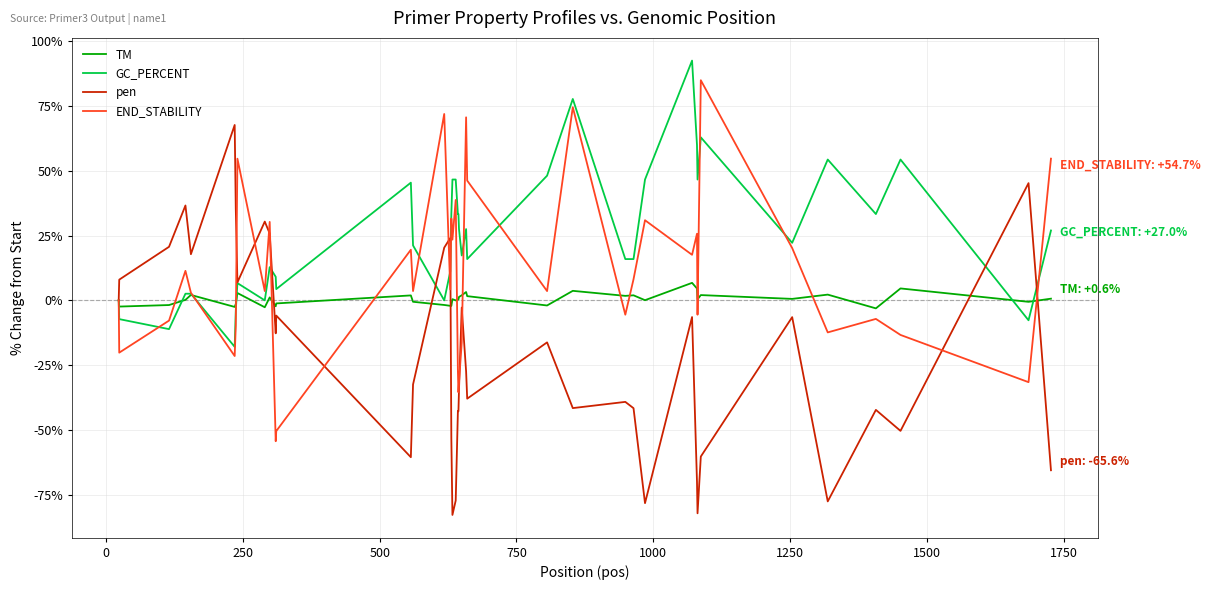

Which series has the largest range (max minus min)?

pen